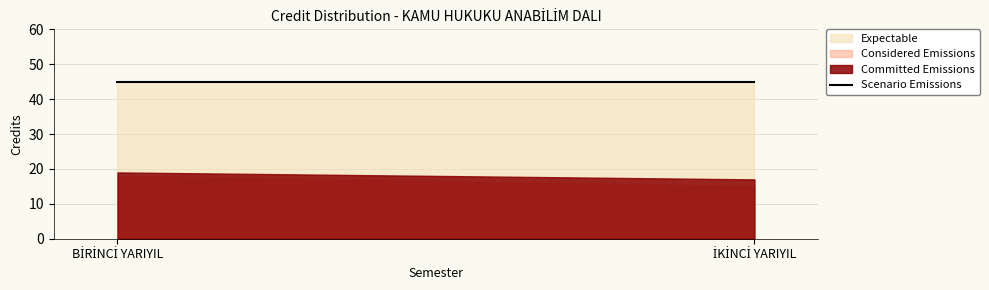

The Committed Emissions series shows 9 at BİRİNCİ YARIYIL. True or false?

False